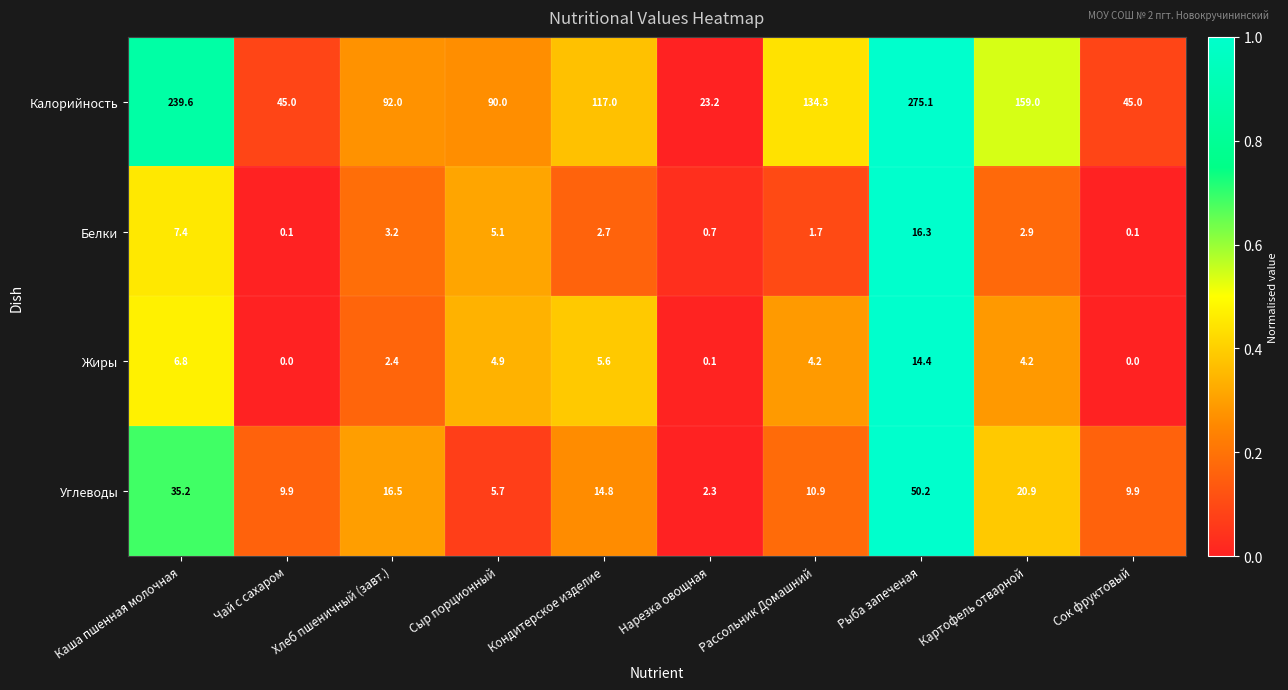

At how many categories does at least one series exceed 0?

10